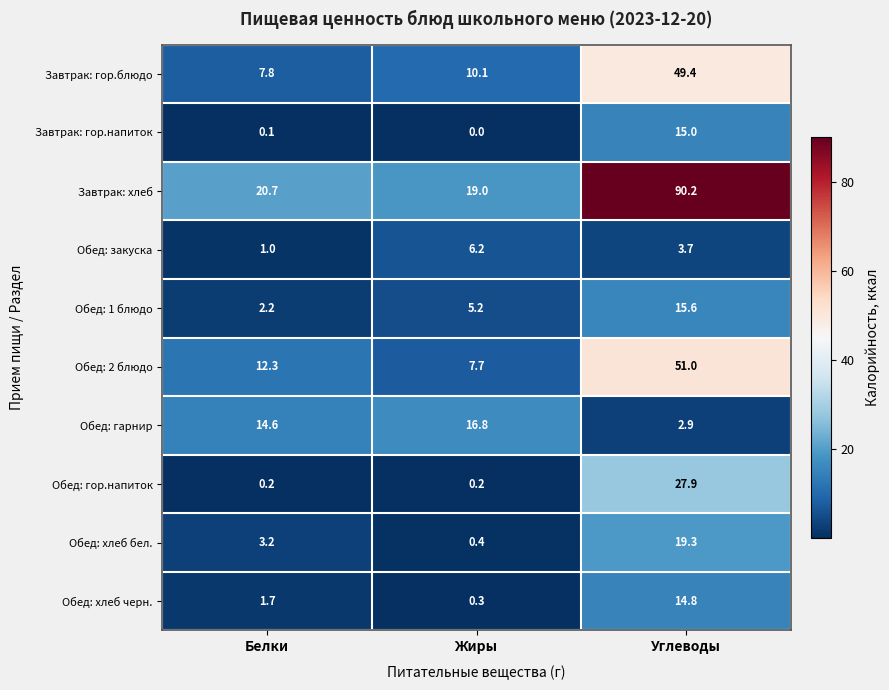

What is the total value across all series at Углеводы?

289.8